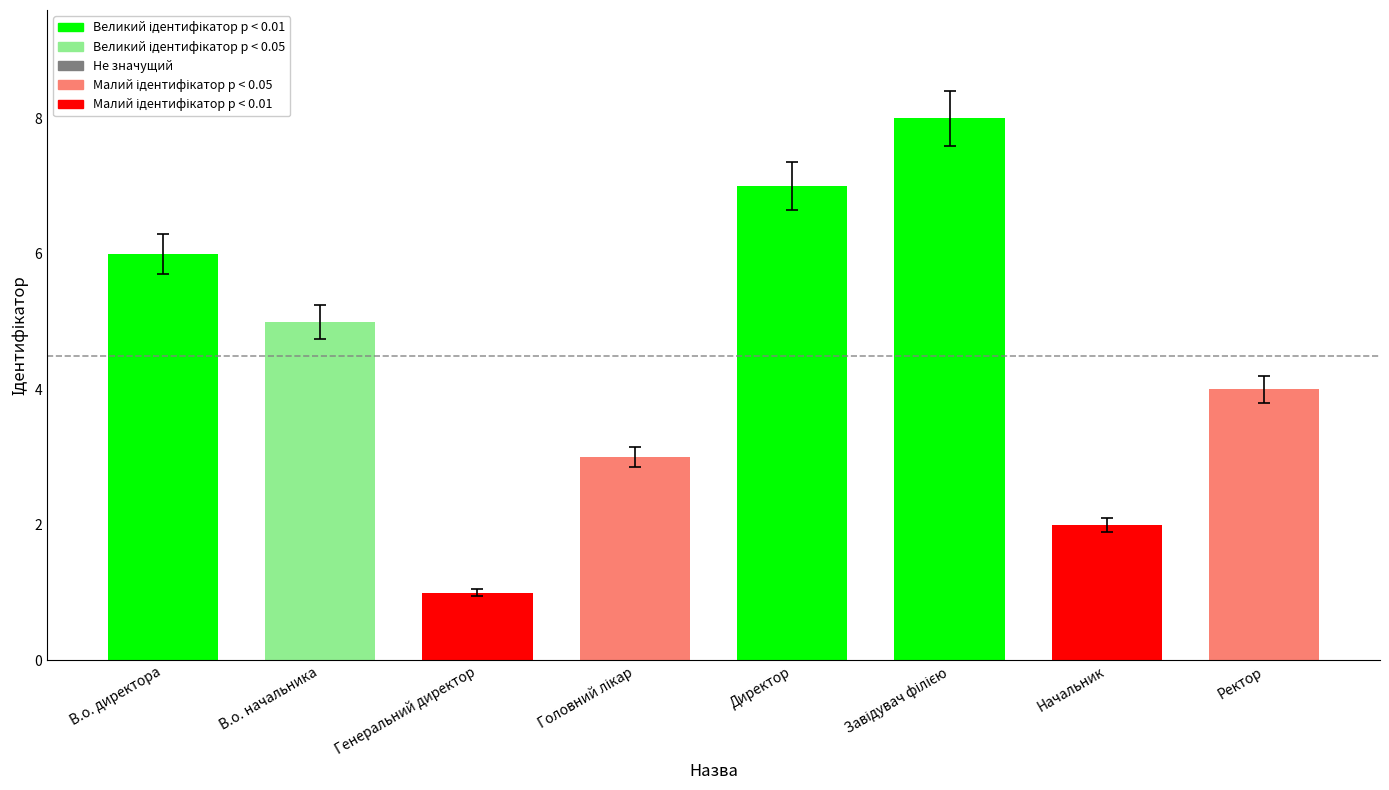

Count the number of data series in this chart.

1